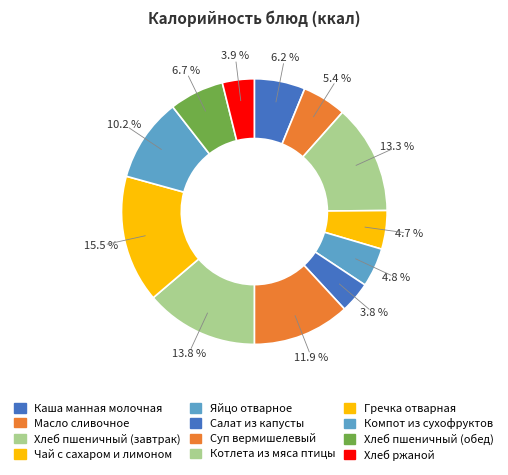

Does Чай с сахаром и лимоном represent more than half of the total?

No